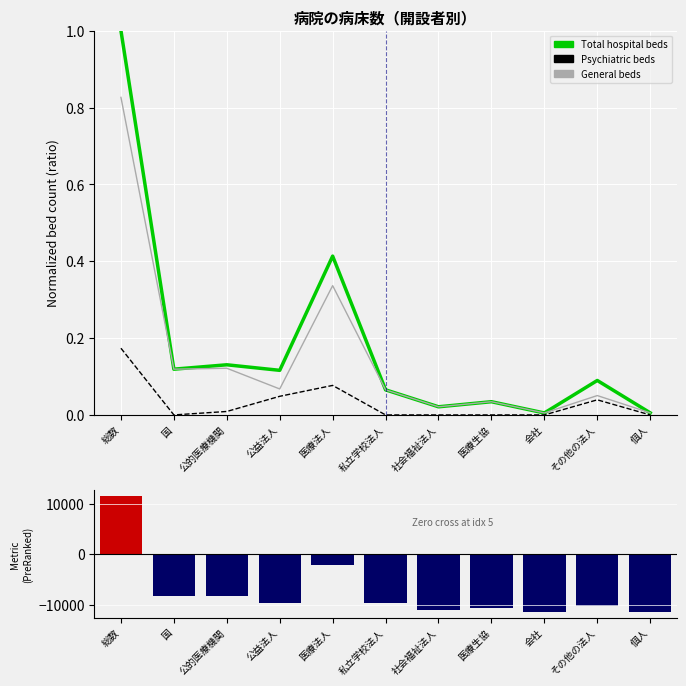

Is the value of 精神科 at 医療法人 greater than the value of 一般病院 at 公的医療機関?

No